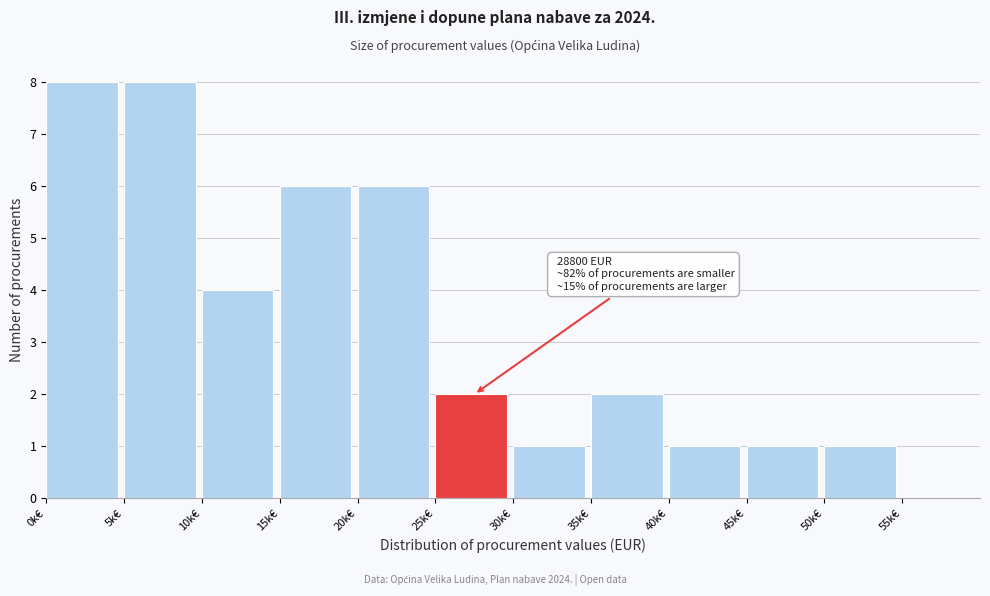

Reading left to right, what are all the values shown in this chart?

0k€=8	5k€=8	10k€=4	15k€=6	20k€=6	25k€=2	30k€=1	35k€=2	40k€=1	45k€=1	50k€=1	55k€=0